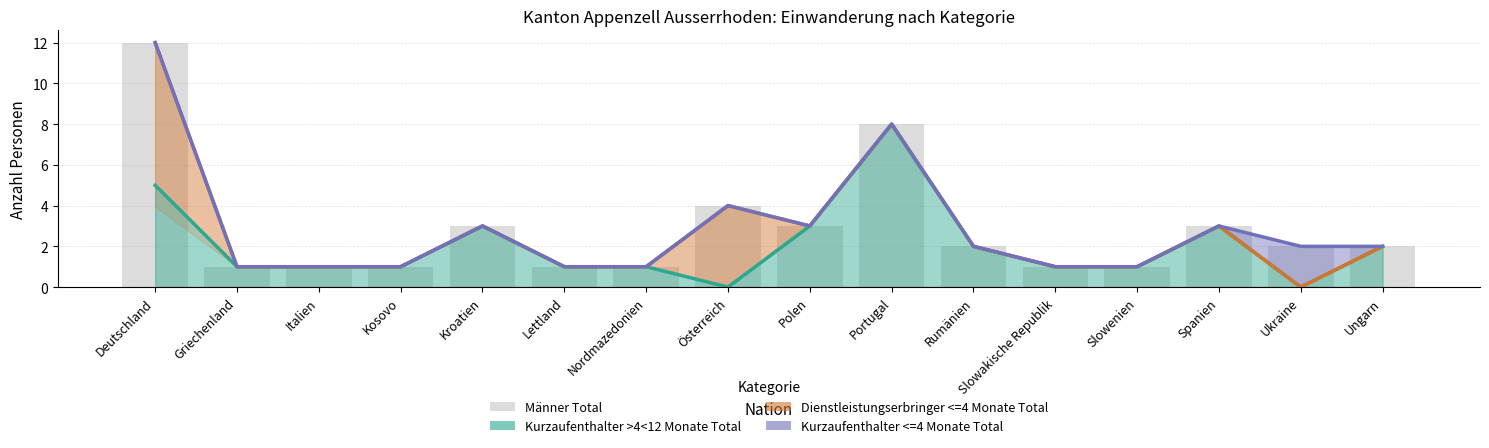

Between Kroatien and Ukraine, which is larger?

Kroatien